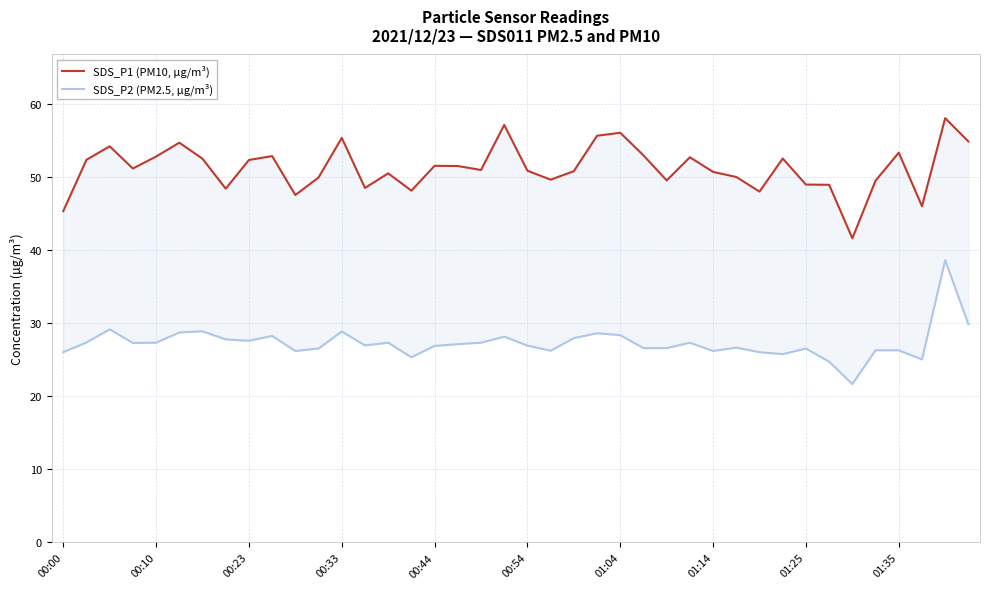

Count the number of categories in the chart.

40